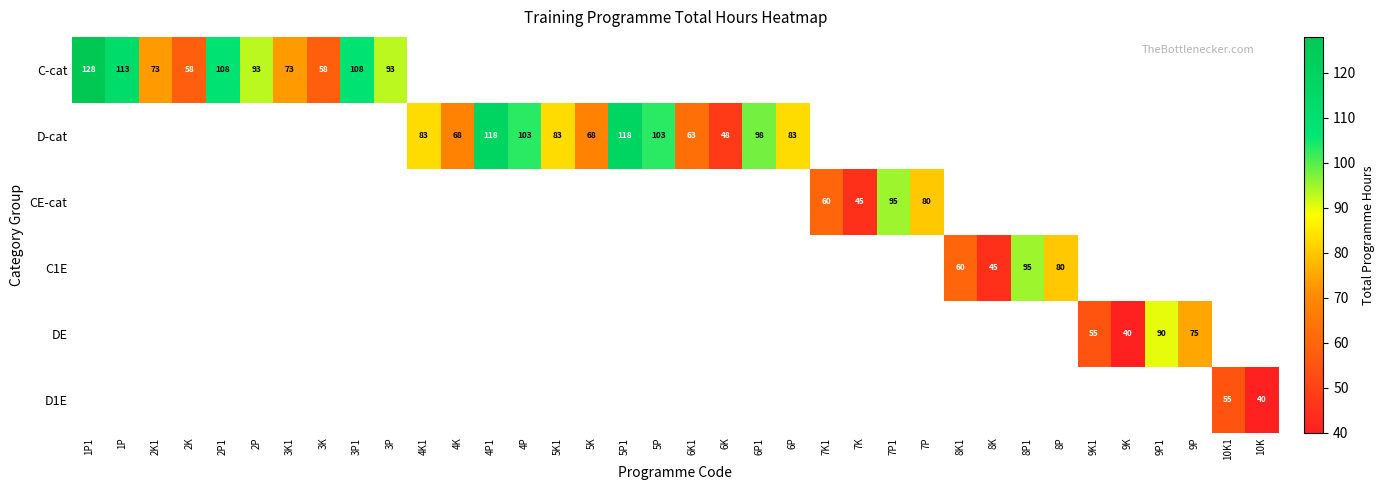

True or false: D-cat has a value of 59 at 4P.

False